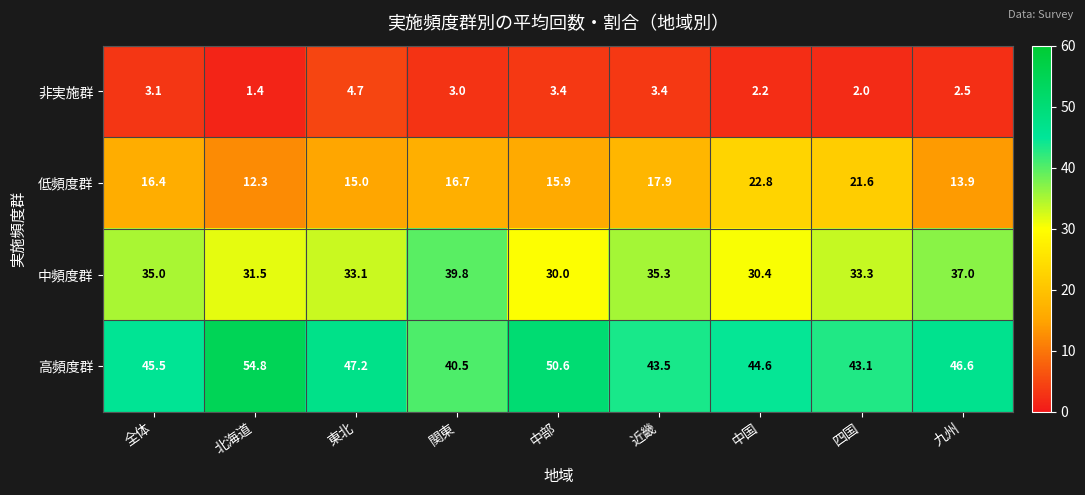

The value of 中頻度群 at 九州 is 12.0. True or false?

False